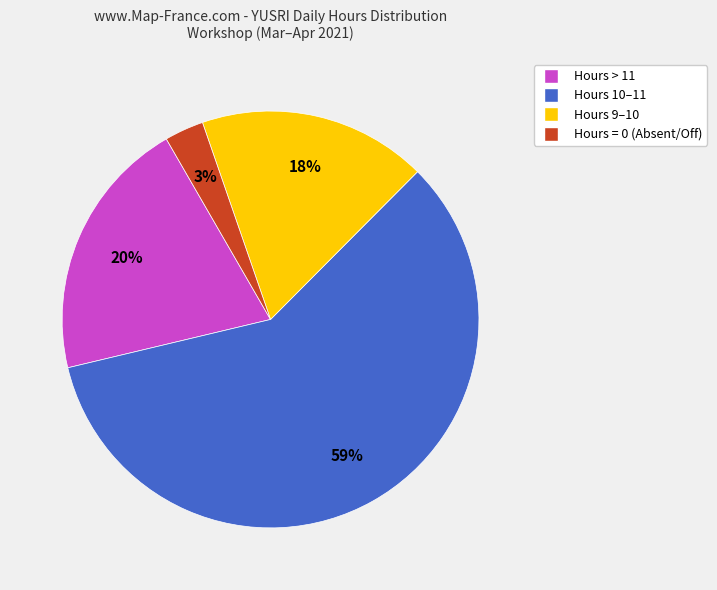

To the nearest percent, what is the average slice percentage?

25%